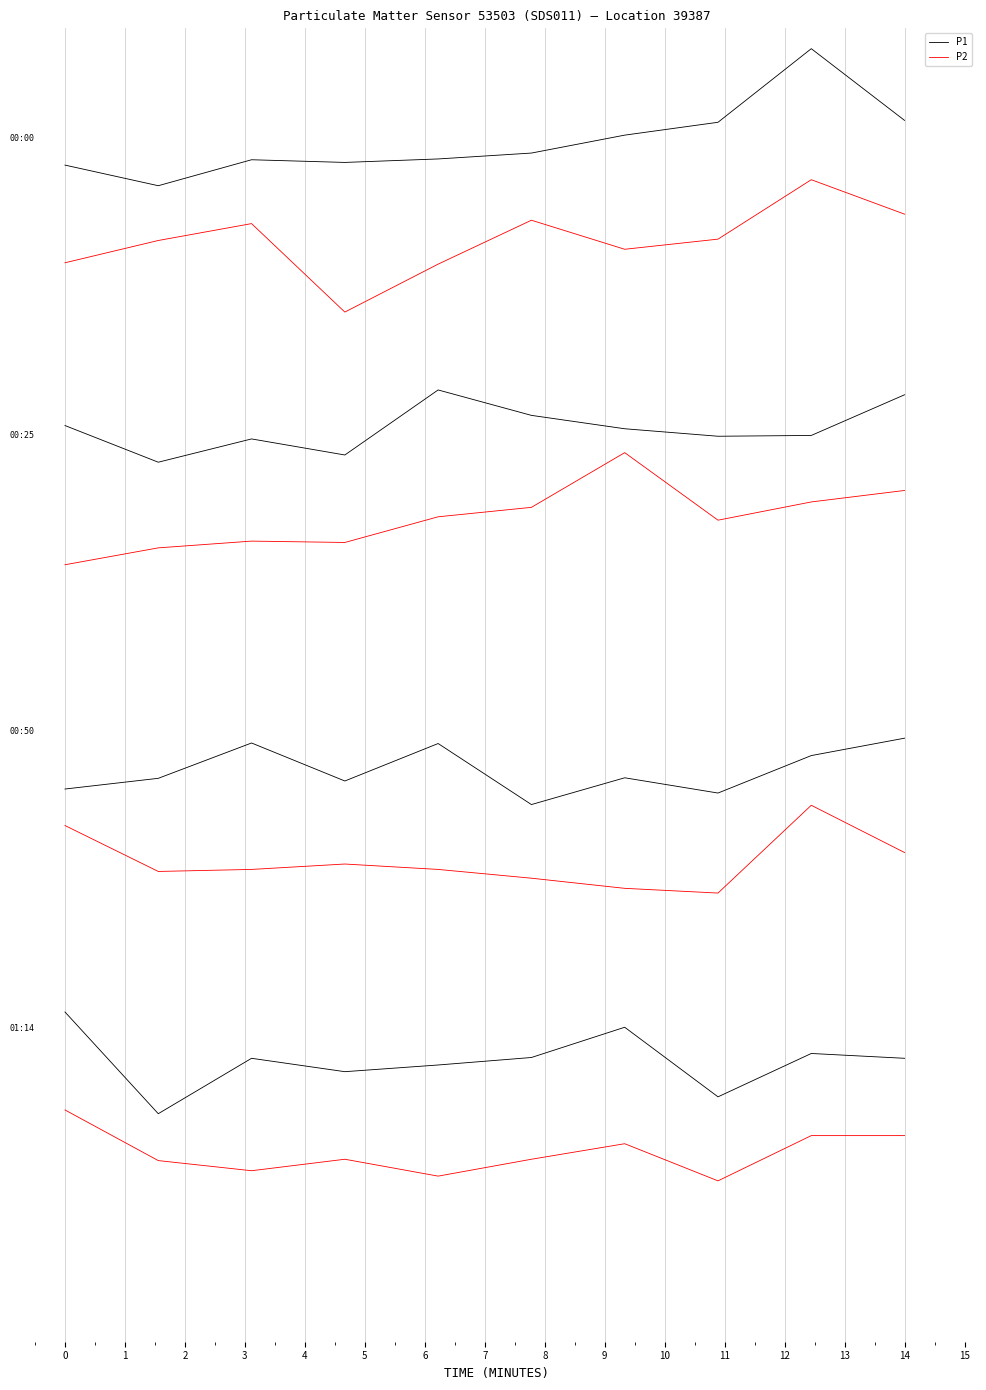

True or false: P2 and P1 intersect in this chart.

False